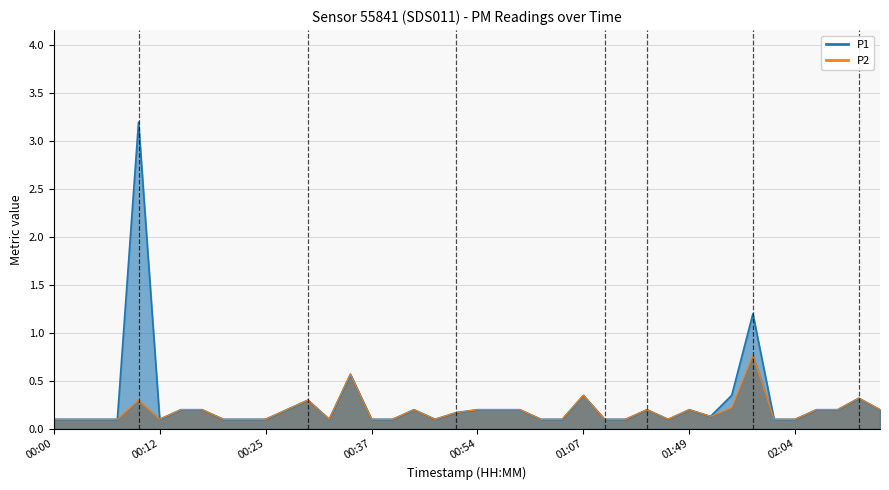

What value does the P1 series have at 00:10?

3.2